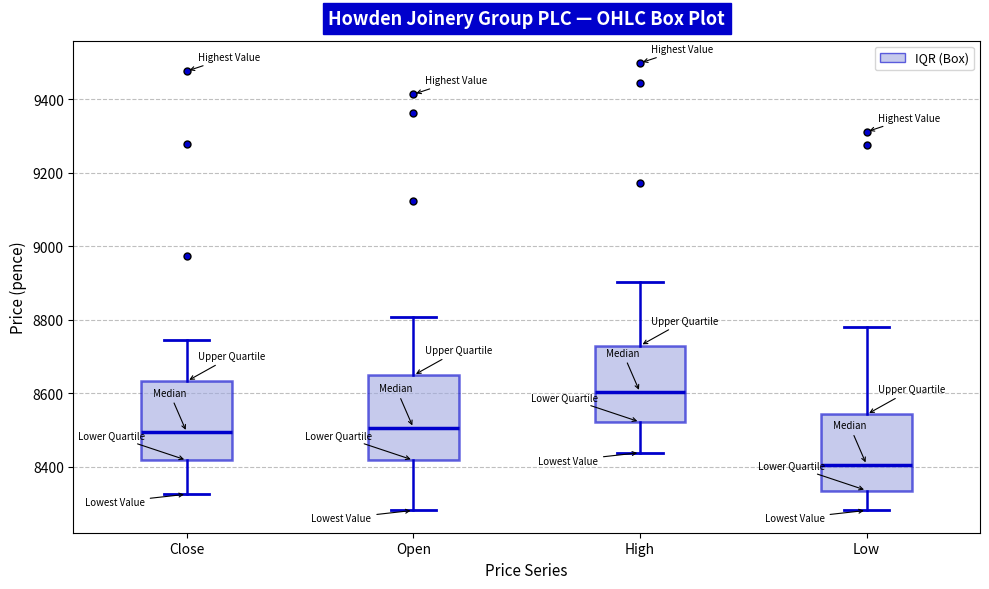

Which box's median line is the highest?

High